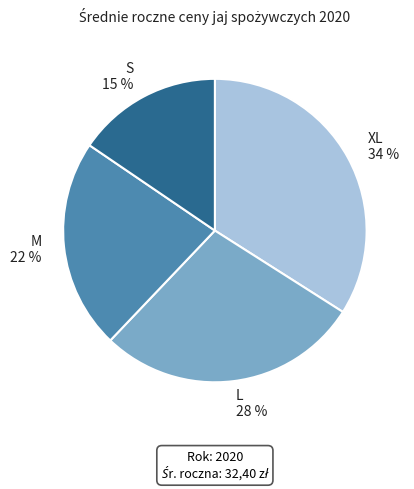

Rank the categories by value from highest to lowest.

XL, L, M, S